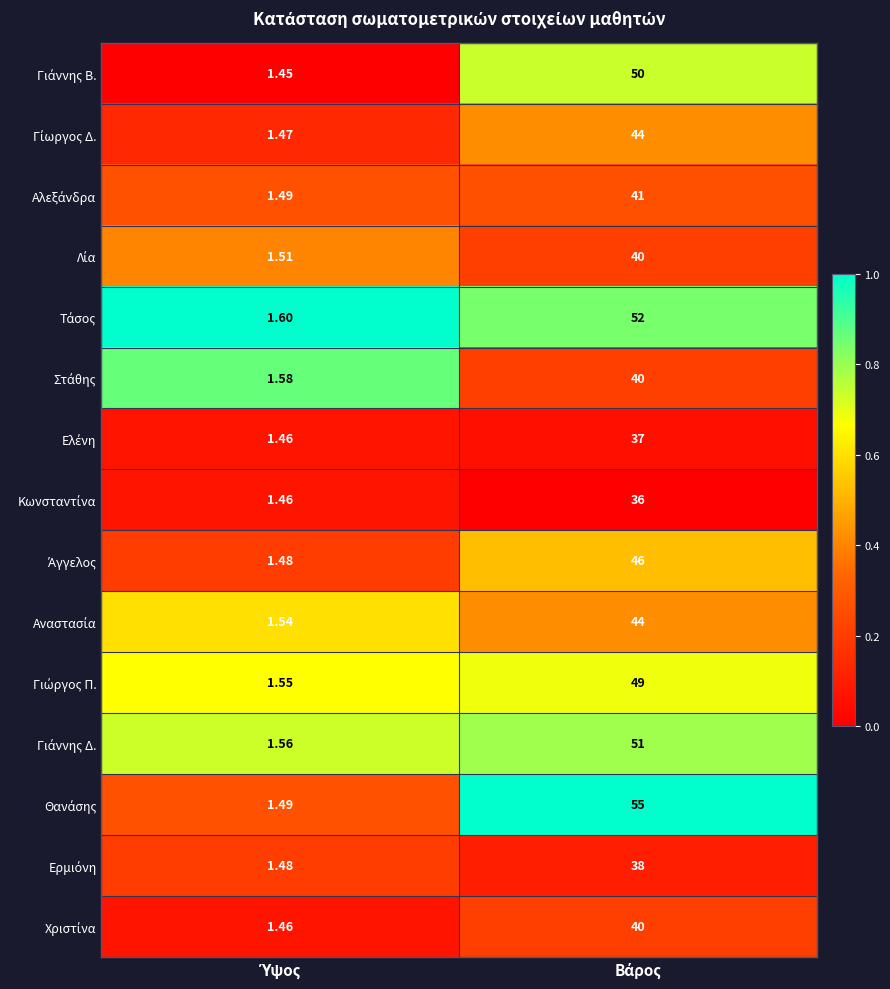

Rank the series at Βάρος from lowest to highest value.

Κωνσταντίνα, Ελένη, Ερμιόνη, Λία, Στάθης, Χριστίνα, Αλεξάνδρα, Γίωργος Δ., Αναστασία, Άγγελος, Γιώργος Π., Γιάννης Β., Γιάννης Δ., Τάσος, Θανάσης